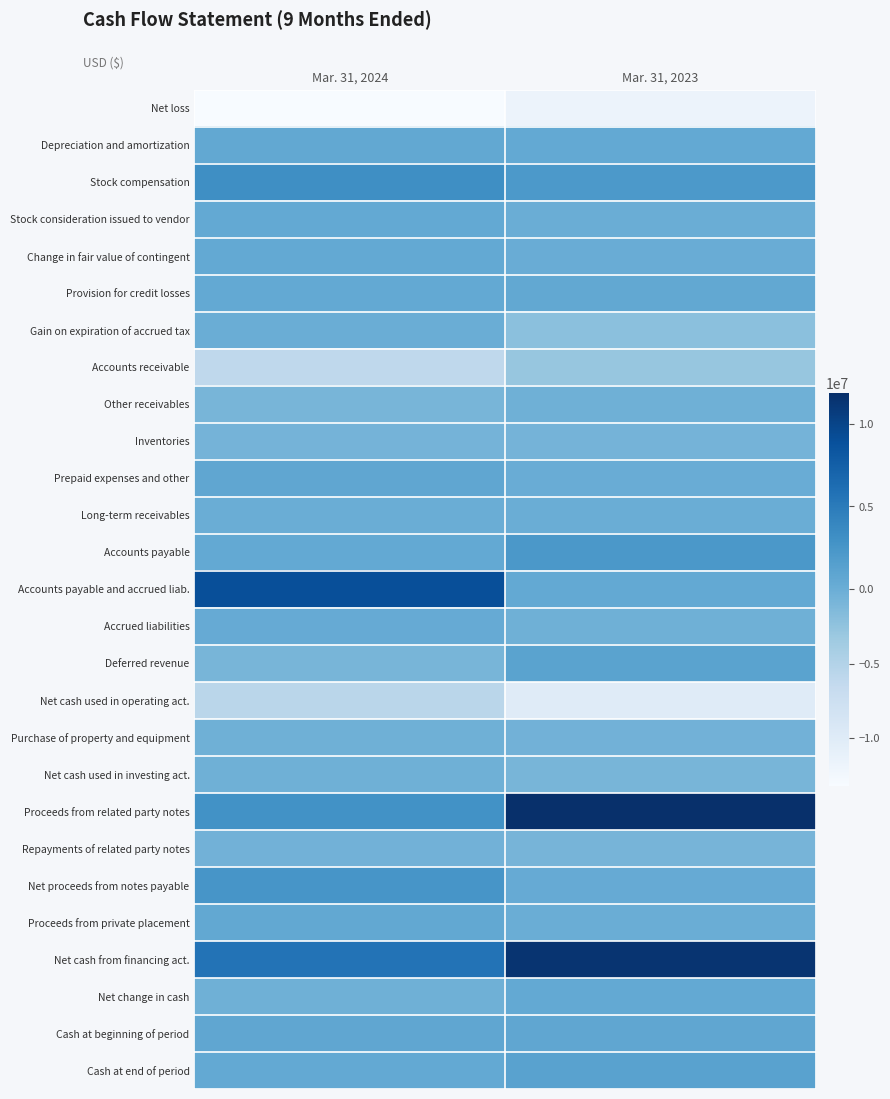

What is the greatest value displayed?

11845764